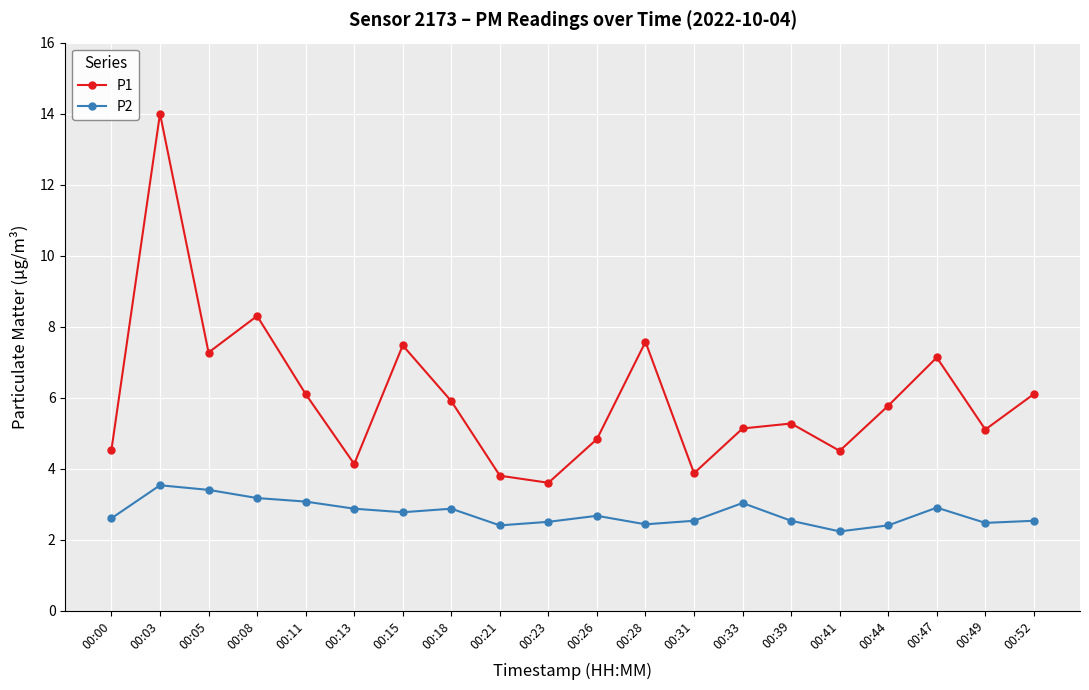

At which category is the sum across all series the highest?

00:03